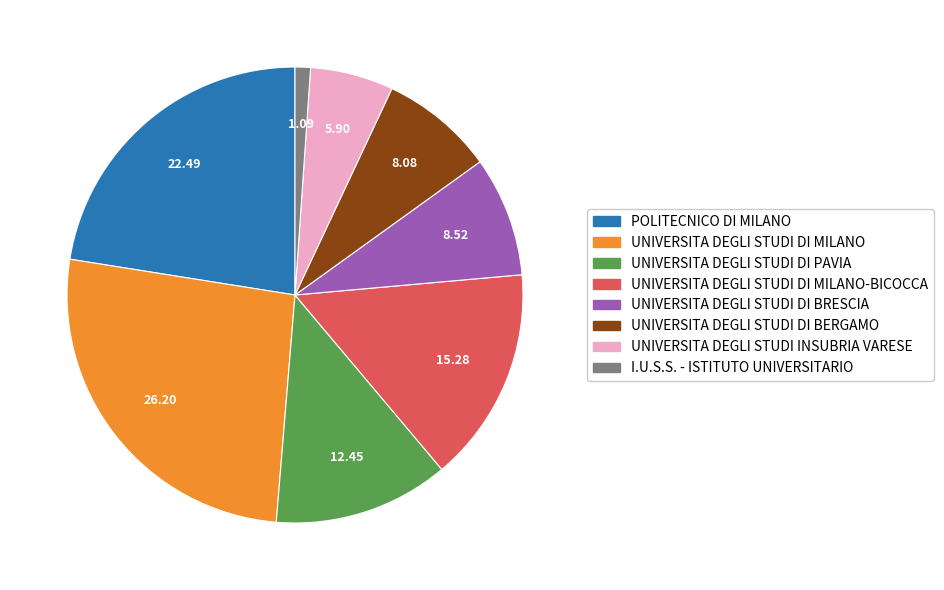

Is there a majority slice in this chart?

No